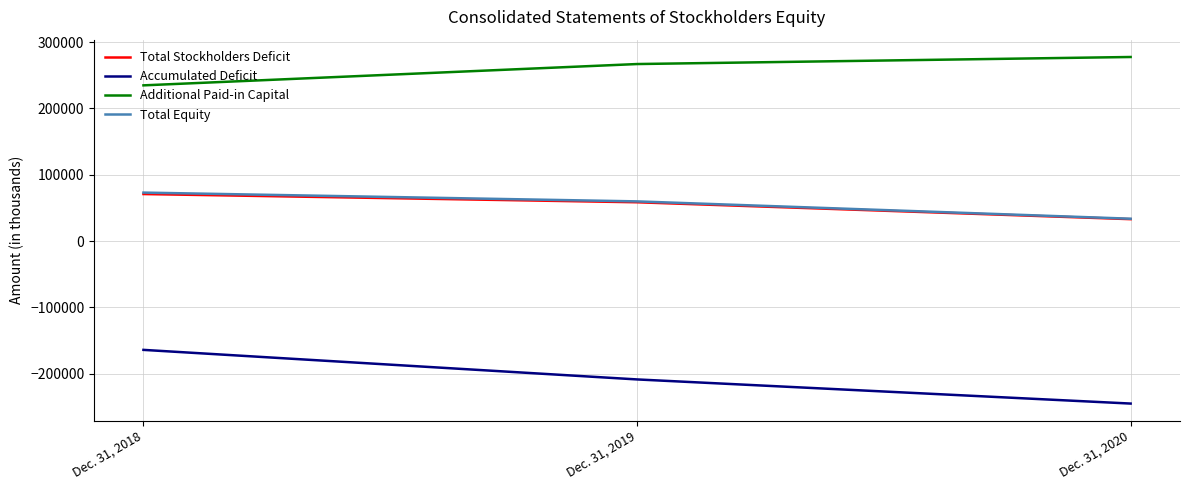

True or false: Total Equity has a value of 33726 at Dec. 31, 2020.

True